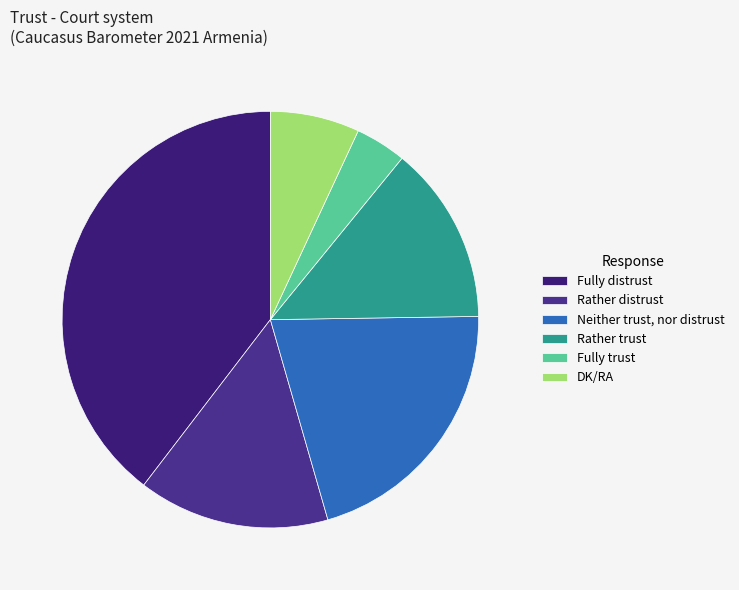

To the nearest percent, what is the difference between the largest and smallest slice percentages?

36%